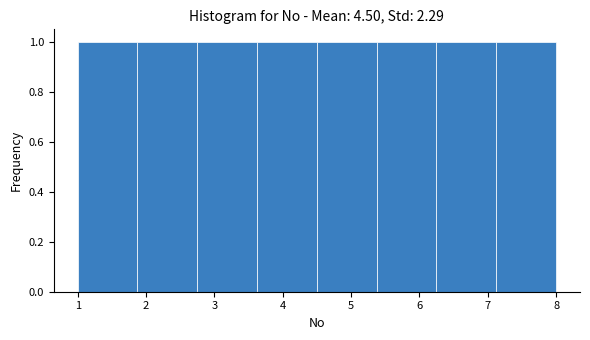

Reading left to right, transcribe this chart: for each bar, give the range it covers on the x-axis and its height. Neither the bar edges nor the heights are printed on the chart, so give them approximately, as read against the axes.

1.0 to 1.9: 1
1.9 to 2.8: 1
2.8 to 3.6: 1
3.6 to 4.5: 1
4.5 to 5.4: 1
5.4 to 6.3: 1
6.3 to 7.1: 1
7.1 to 8.0: 1